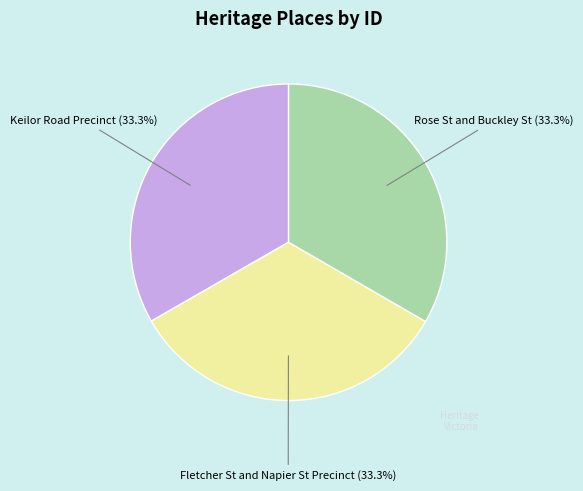

To the nearest percent, what portion does Keilor Road Precinct represent?

33%